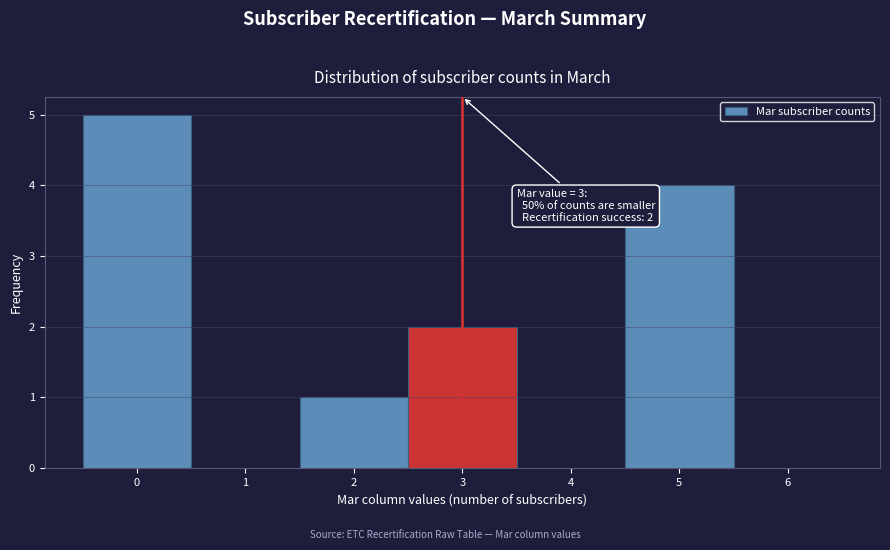

Over which range of the x-axis is the bar tallest?

-0.5 to 0.5